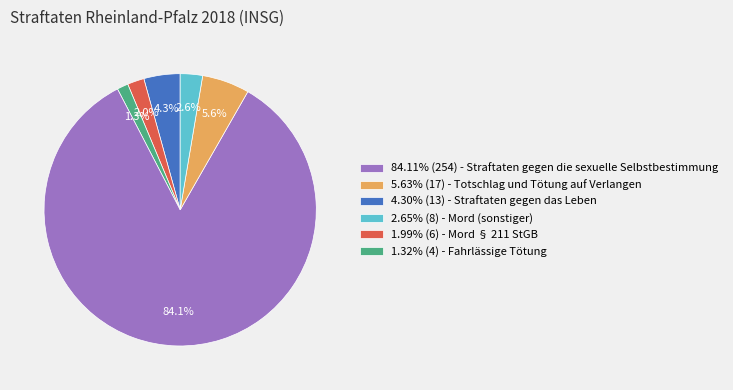

Count the number of slices in the pie.

6